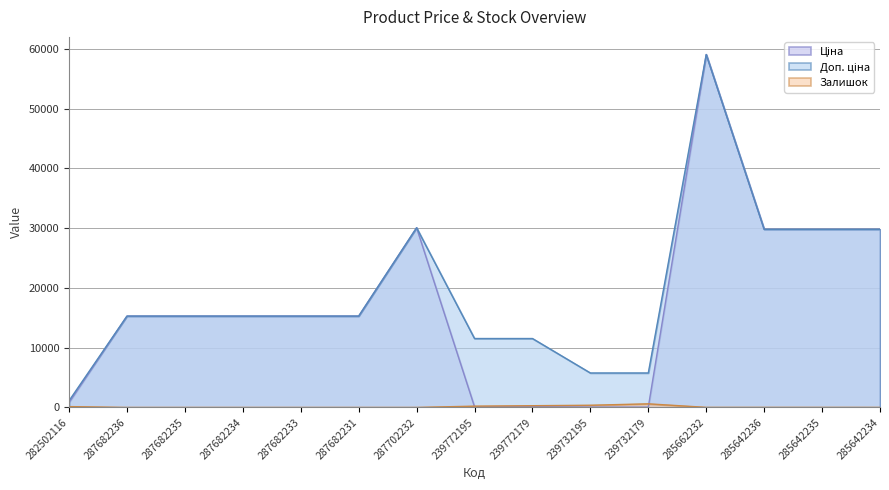

True or false: Доп. ціна and Залишок intersect in this chart.

False